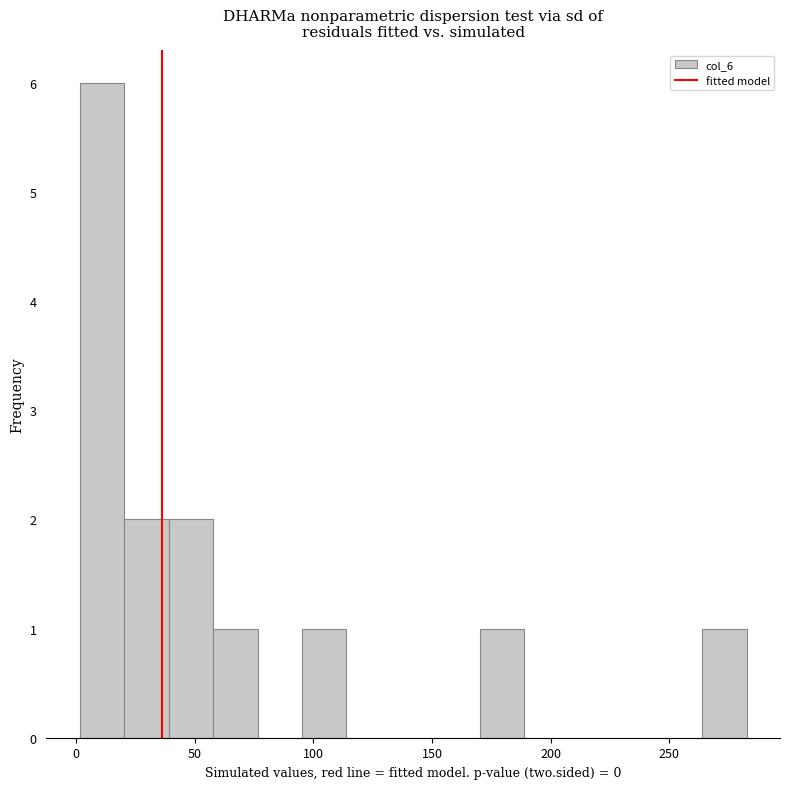

Around what value on the x-axis is the tallest bar? Give the approximate position of its centre, as read against the axis.

10